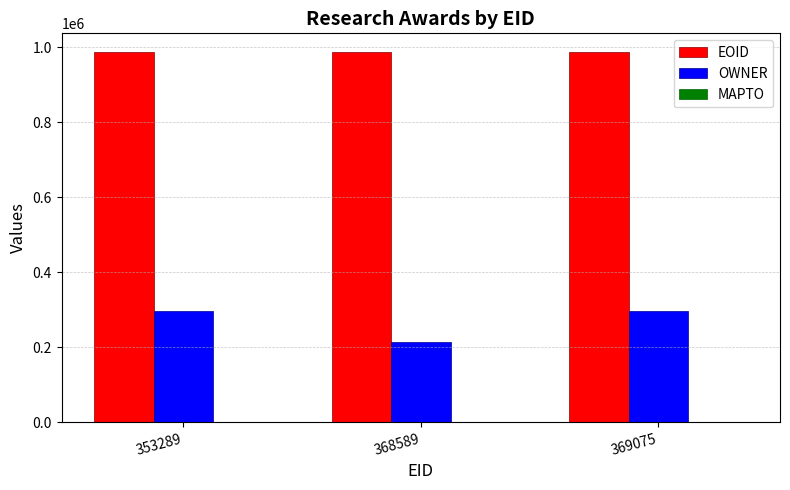

What is the difference between the highest and lowest values at 369075?

691012